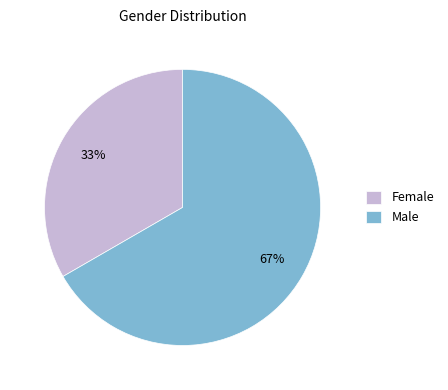

Is Male the majority of the pie?

Yes